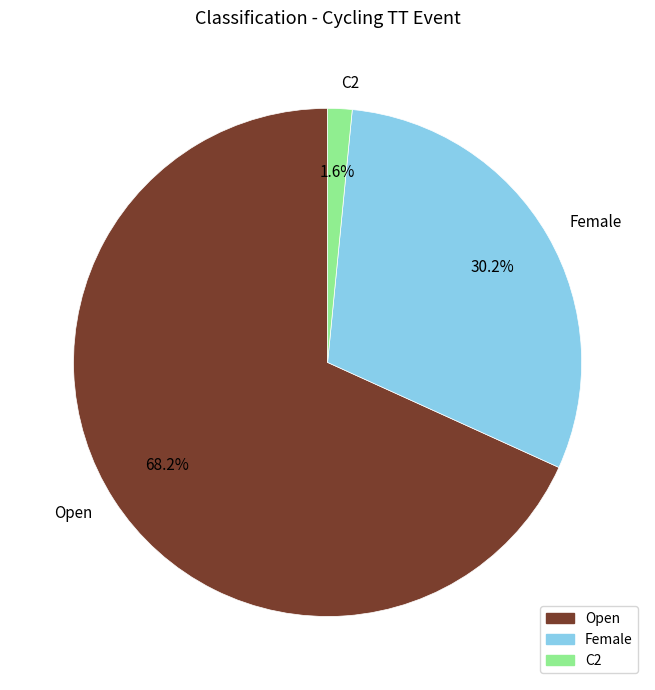

Is the sum of Female and Open greater than half?

Yes